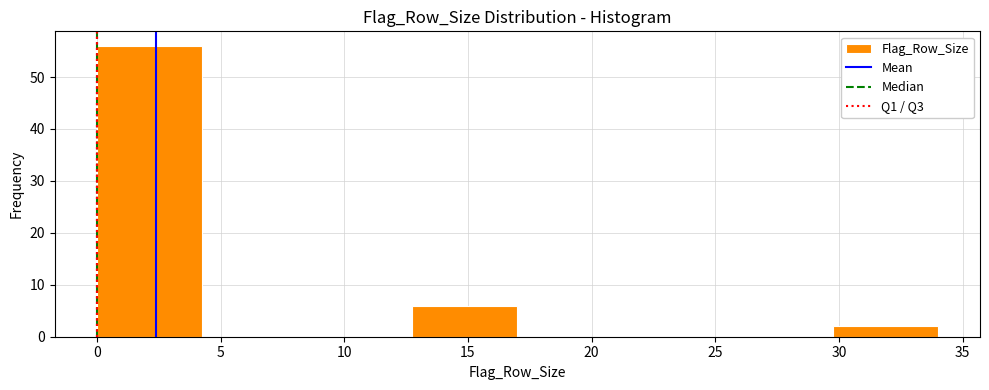

Reading left to right, transcribe this chart: for each bar, give the range it covers on the x-axis and its height. Neither the bar edges nor the heights are printed on the chart, so give them approximately, as read against the axes.

0.00 to 4.25: 56
4.25 to 8.50: 0
8.50 to 12.75: 0
12.75 to 17.00: 6
17.00 to 21.25: 0
21.25 to 25.50: 0
25.50 to 29.75: 0
29.75 to 34.00: 2